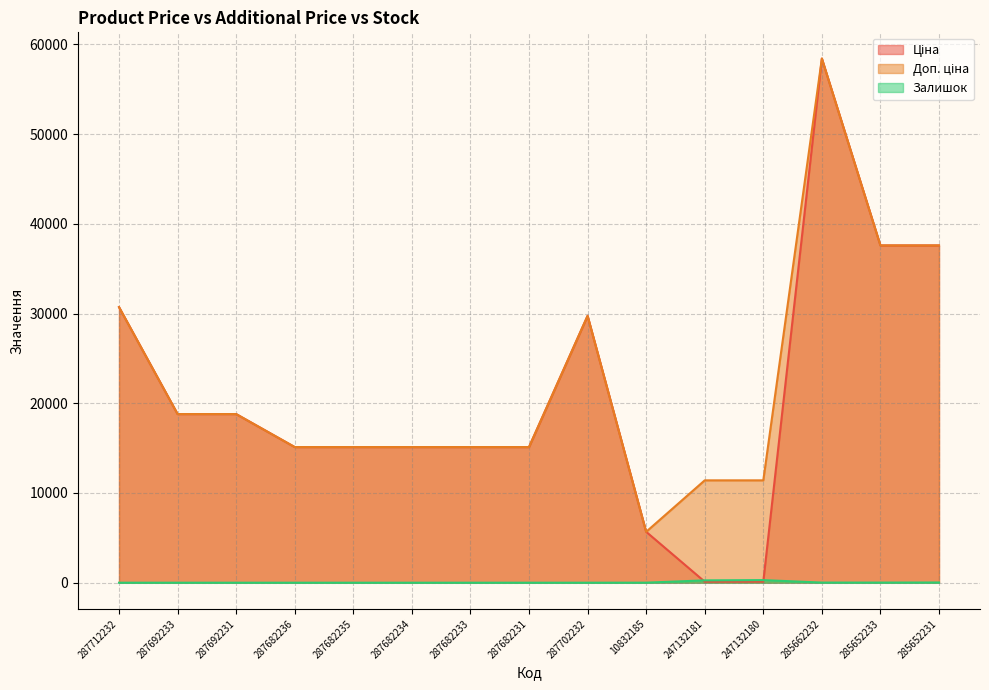

How many lines are shown in the chart?

3